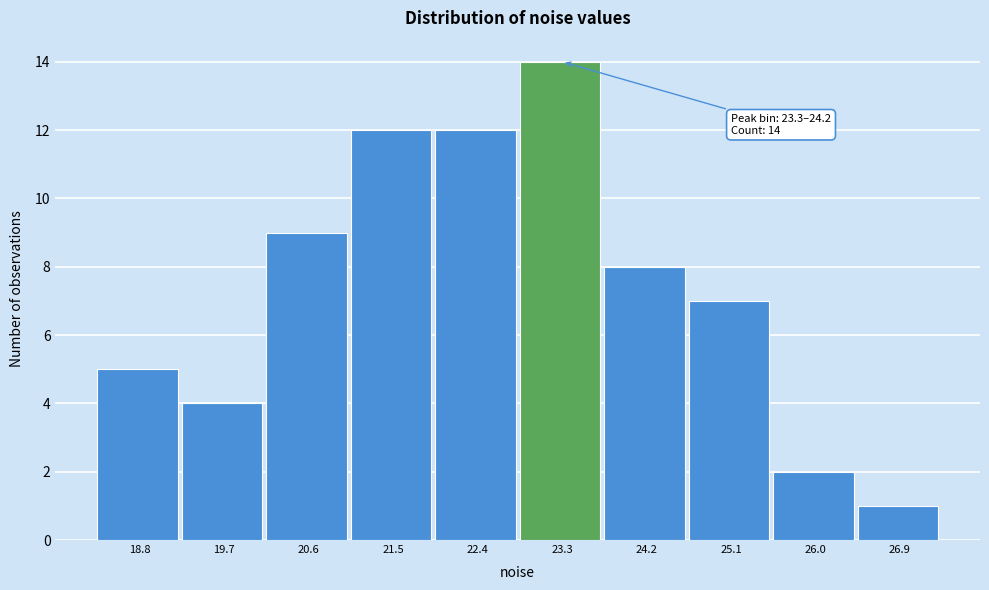

Reading left to right, list all the values displayed in this chart.

5	4	9	12	12	14	8	7	2	1